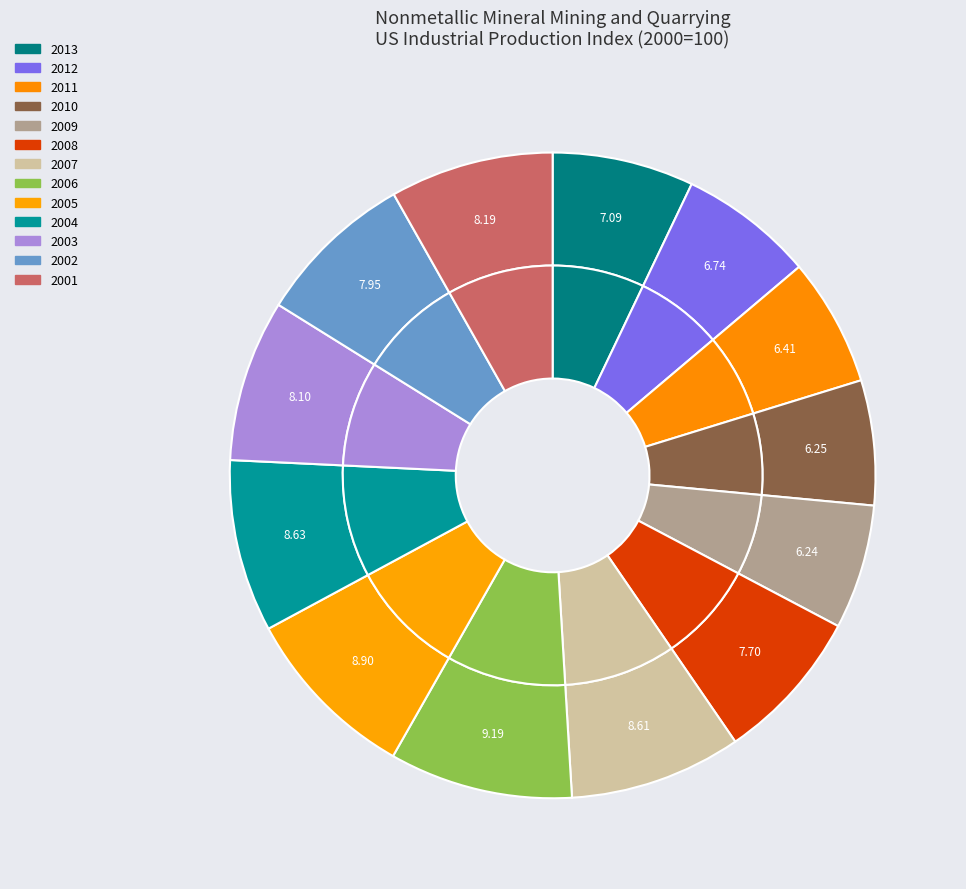

Which slice is the largest?

2006